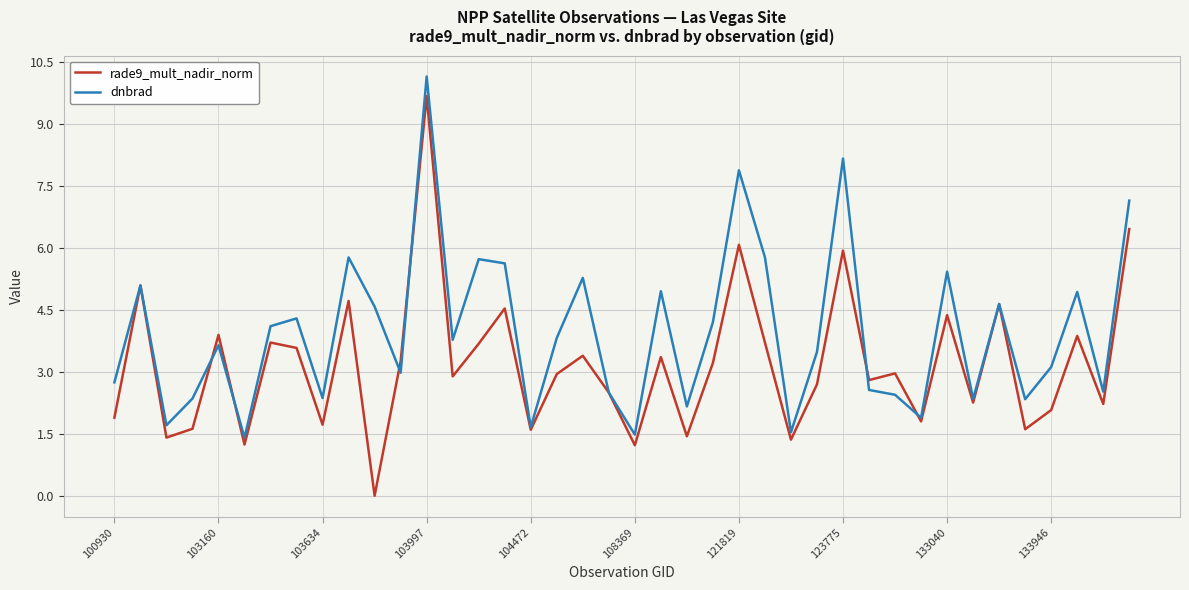

Which series has the largest total across all categories?

dnbrad